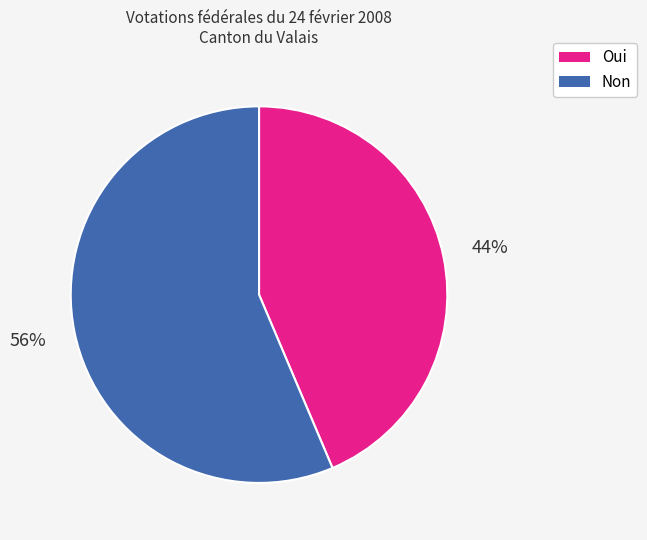

To the nearest percent, what is the average slice percentage?

50%